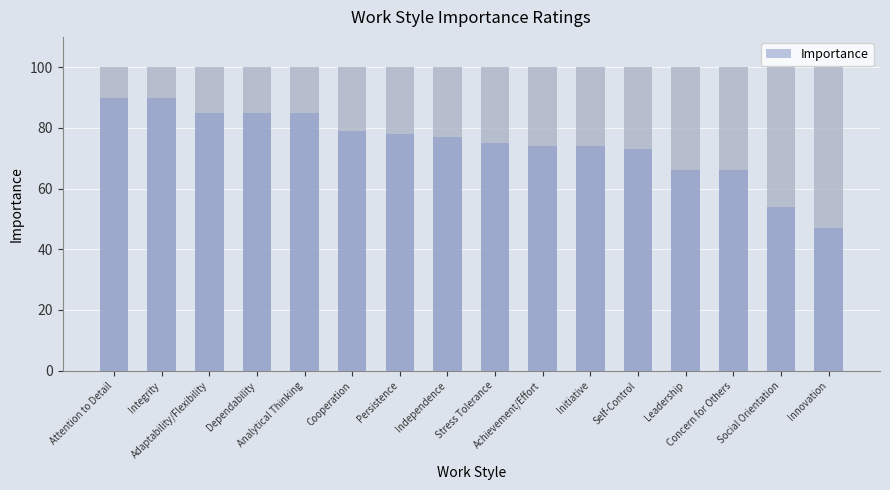

What is the sum of all values?

1198